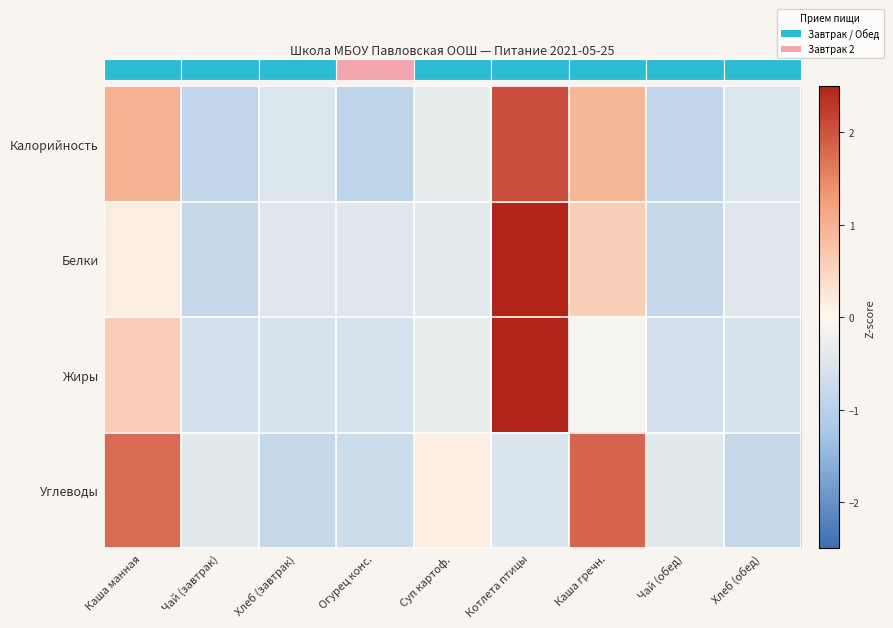

Between Каша манная and Суп картоф., which series saw the biggest shift?

Углеводы